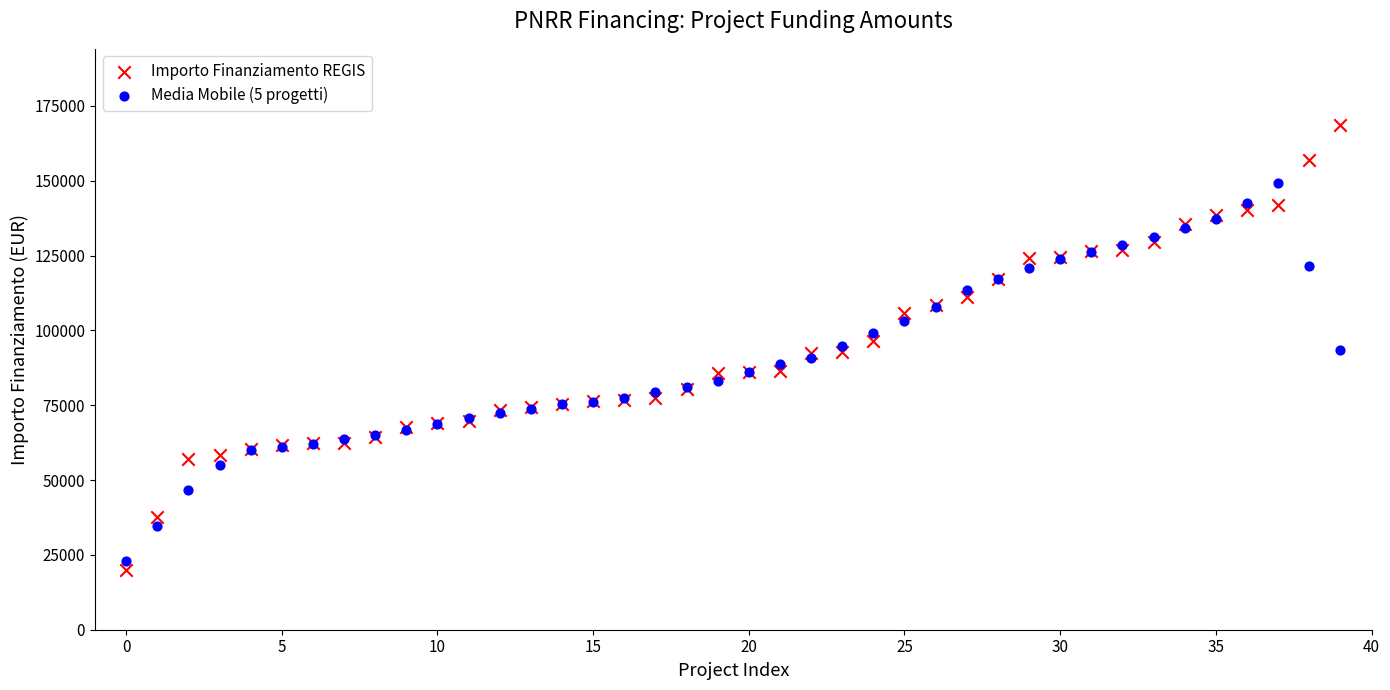

Which series reaches the maximum Y coordinate?

Importo Finanziamento REGIS